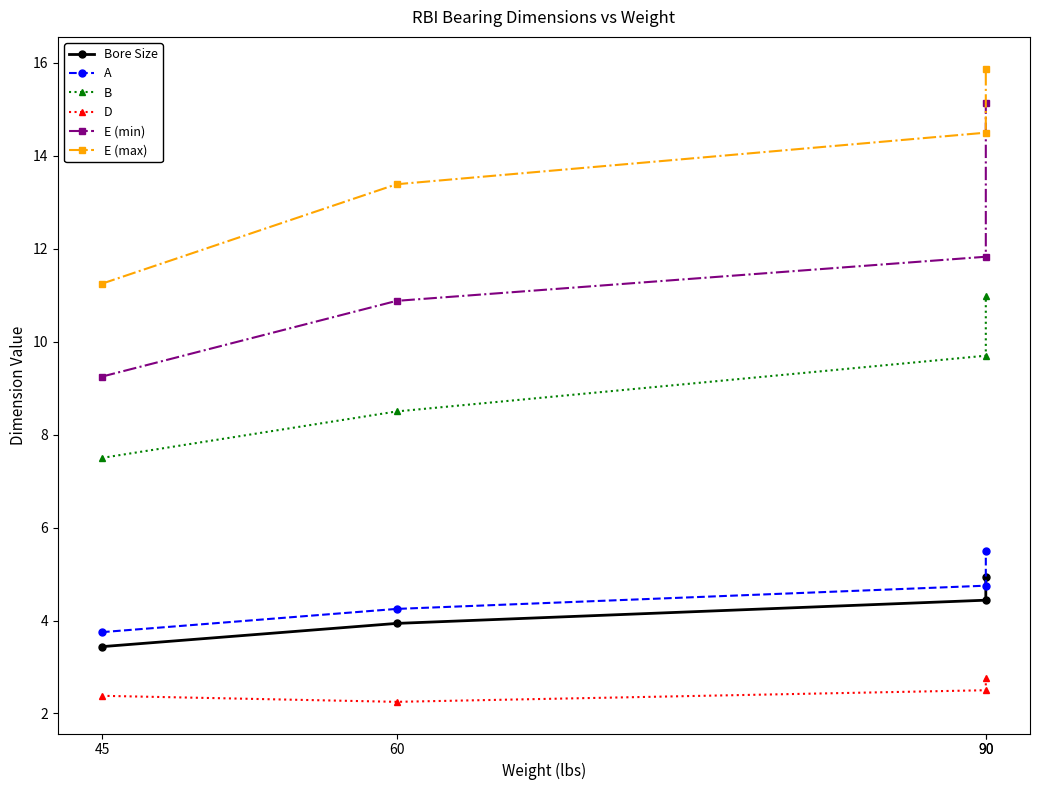

Rank the categories by D value from lowest to highest.

60, 45, 90, 90